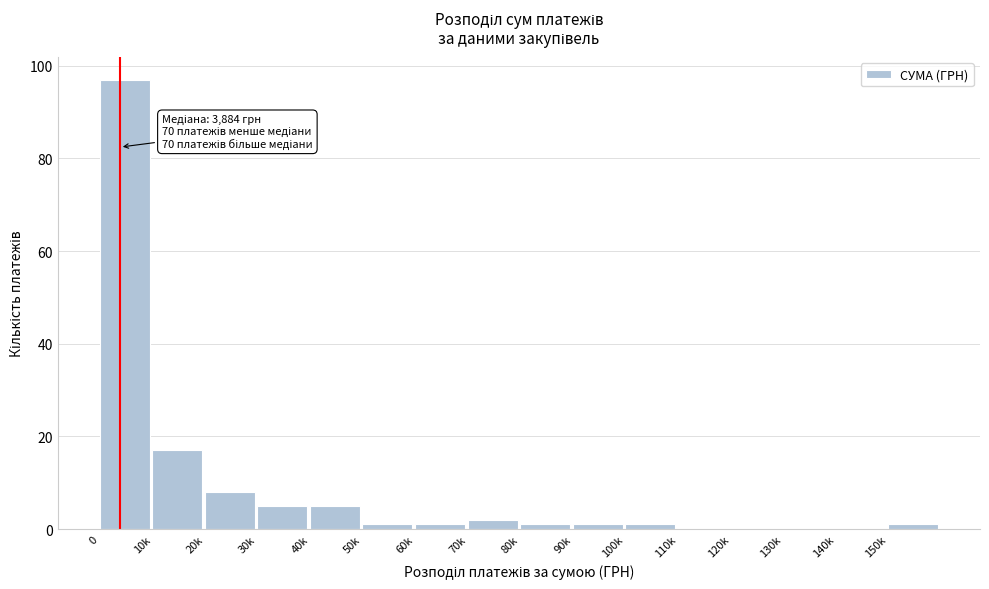

Reading left to right, list all the values displayed in this chart.

0=97	10k=17	20k=8	30k=5	40k=5	50k=1	60k=1	70k=2	80k=1	90k=1	100k=1	110k=0	120k=0	130k=0	140k=0	150k=1